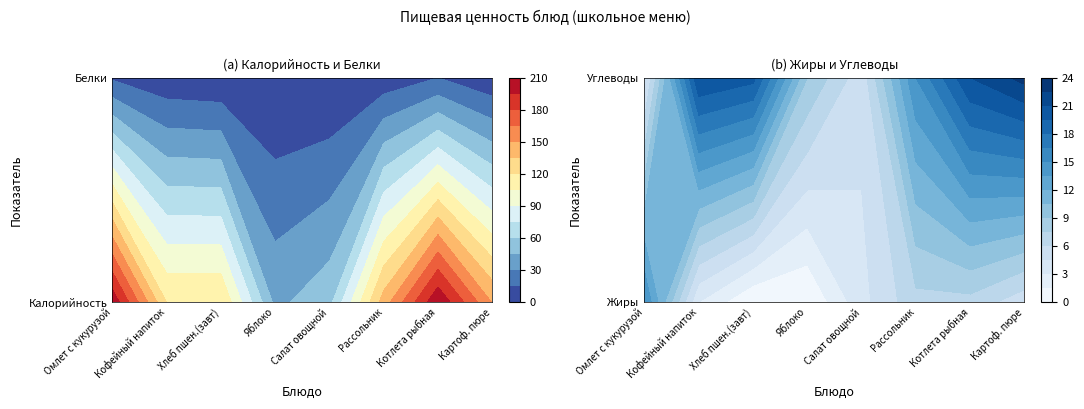

What is the maximum value for Омлет с кукурузой?

206